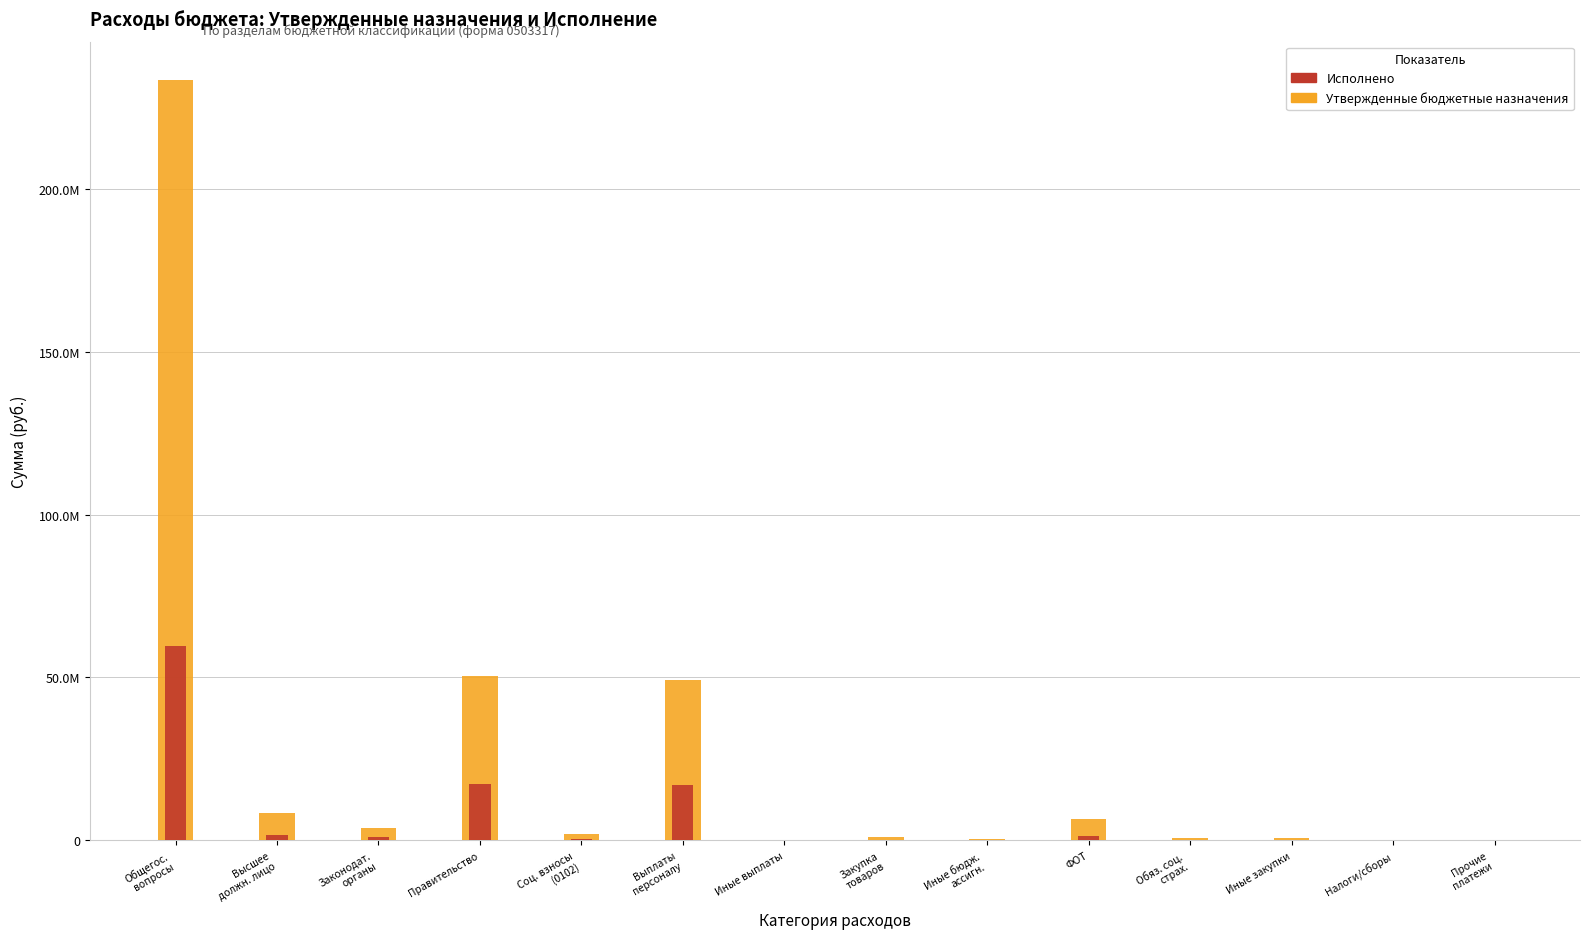

What is the greatest value displayed?

233541443.2